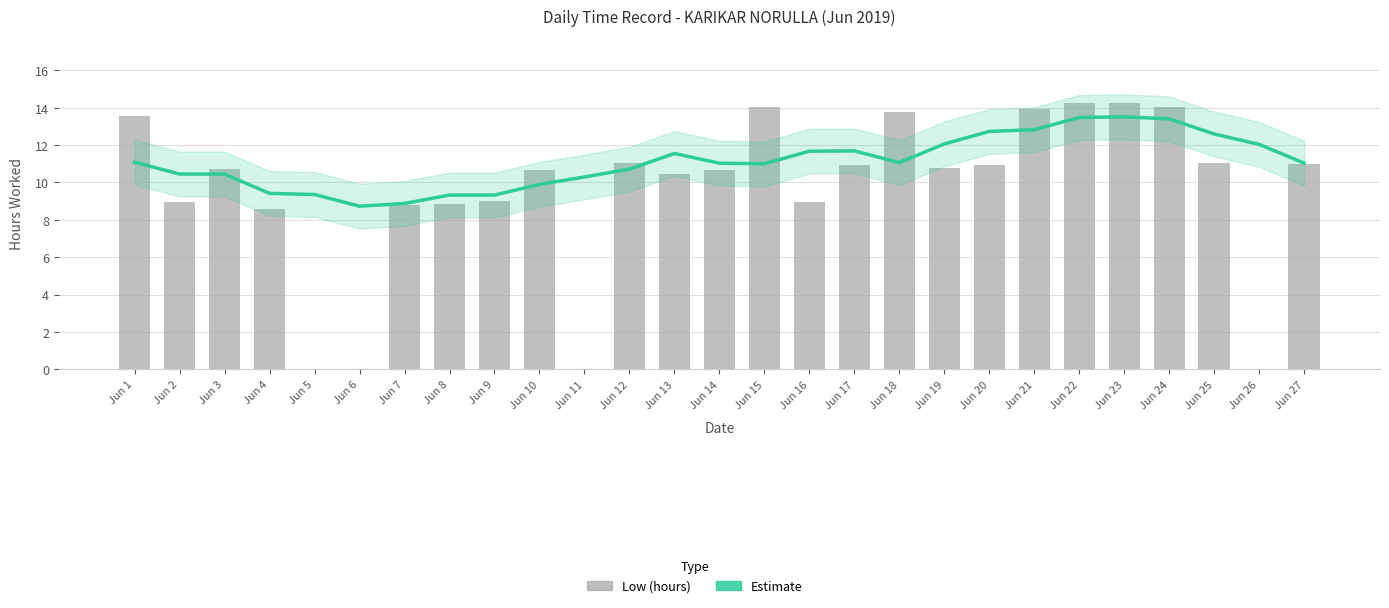

Is it true that Estimate equals 23.3 at Jun 23?

False